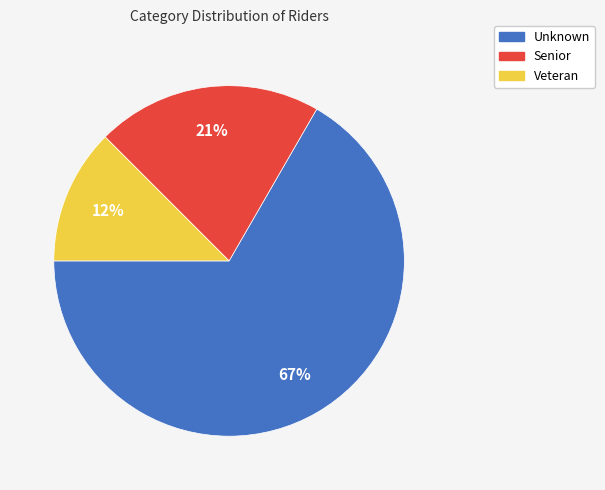

Between Unknown and Senior, which is larger?

Unknown